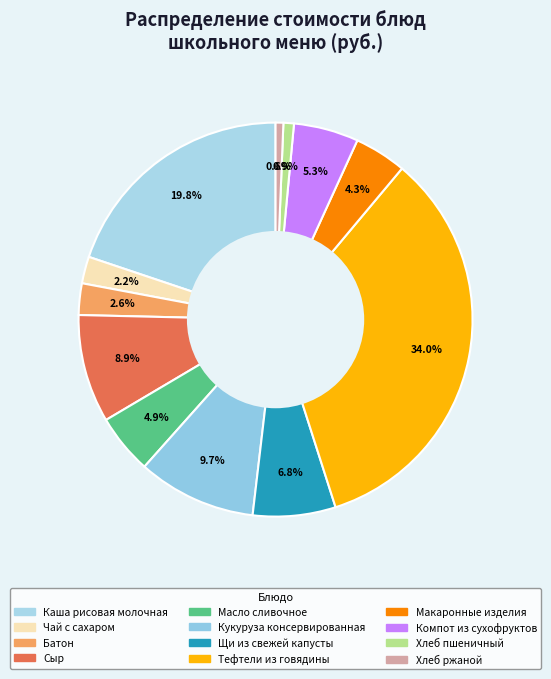

What is the largest slice in the pie chart?

Тефтели из говядины